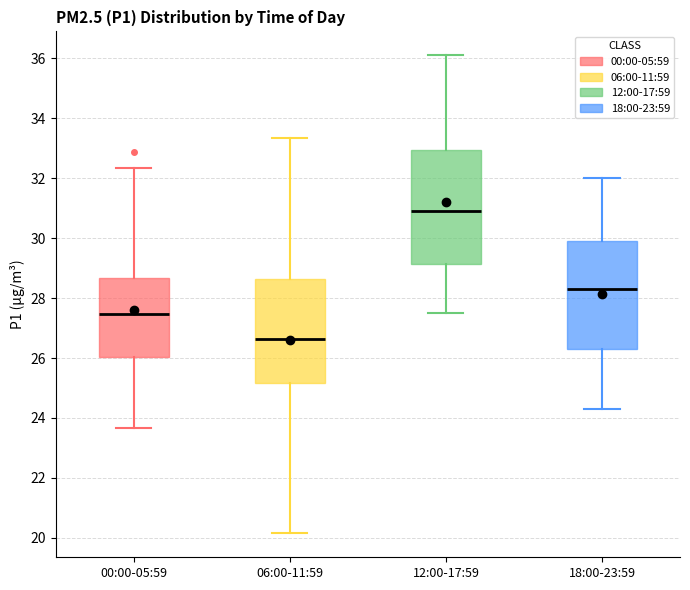

Which box's median line is the highest?

12:00-17:59